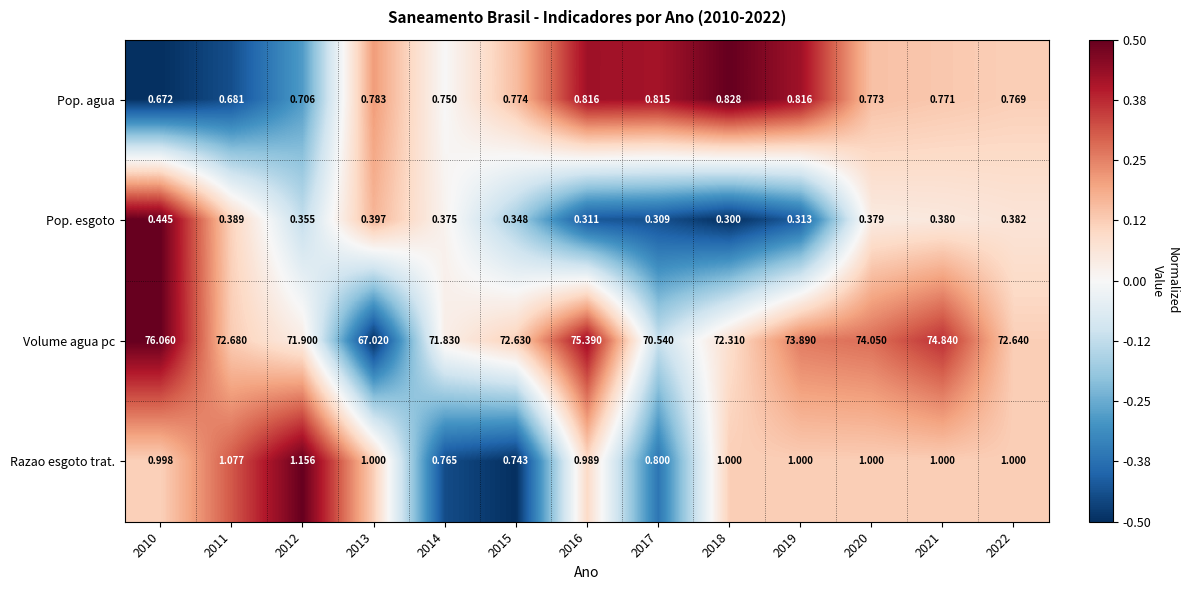

List the series in order of their peak value, highest first.

Volume agua pc, Razao esgoto trat., Pop. agua, Pop. esgoto